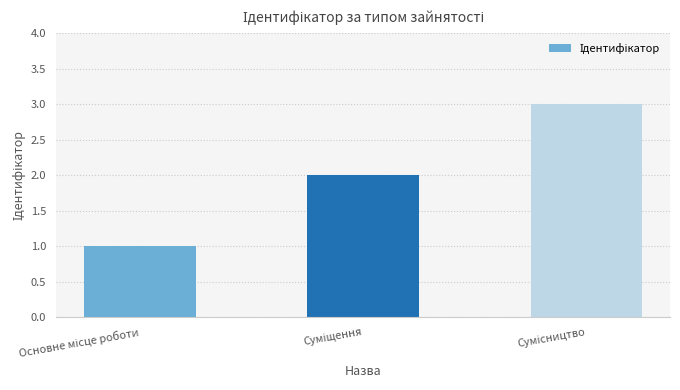

What is the sum of all values?

6